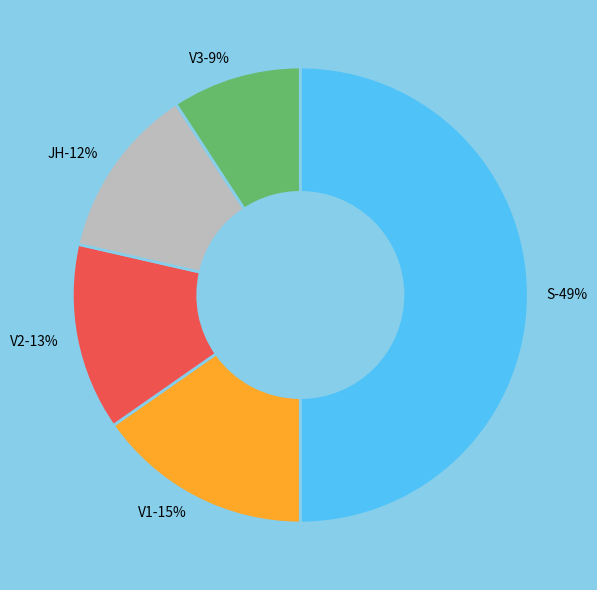

To the nearest percent, what percentage of the pie is V3?

9%